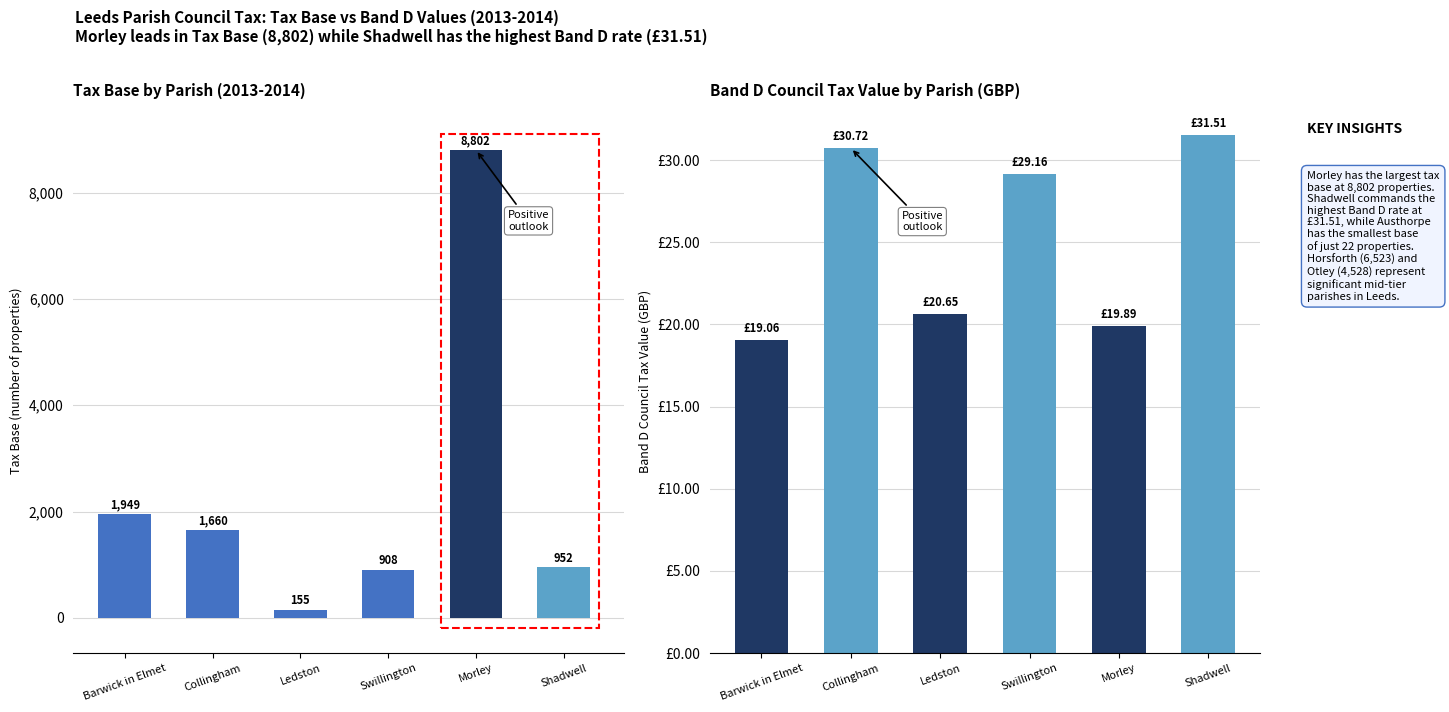

At Barwick in Elmet, list the series in order from largest to smallest.

Tax Base, Band D Council Tax Value